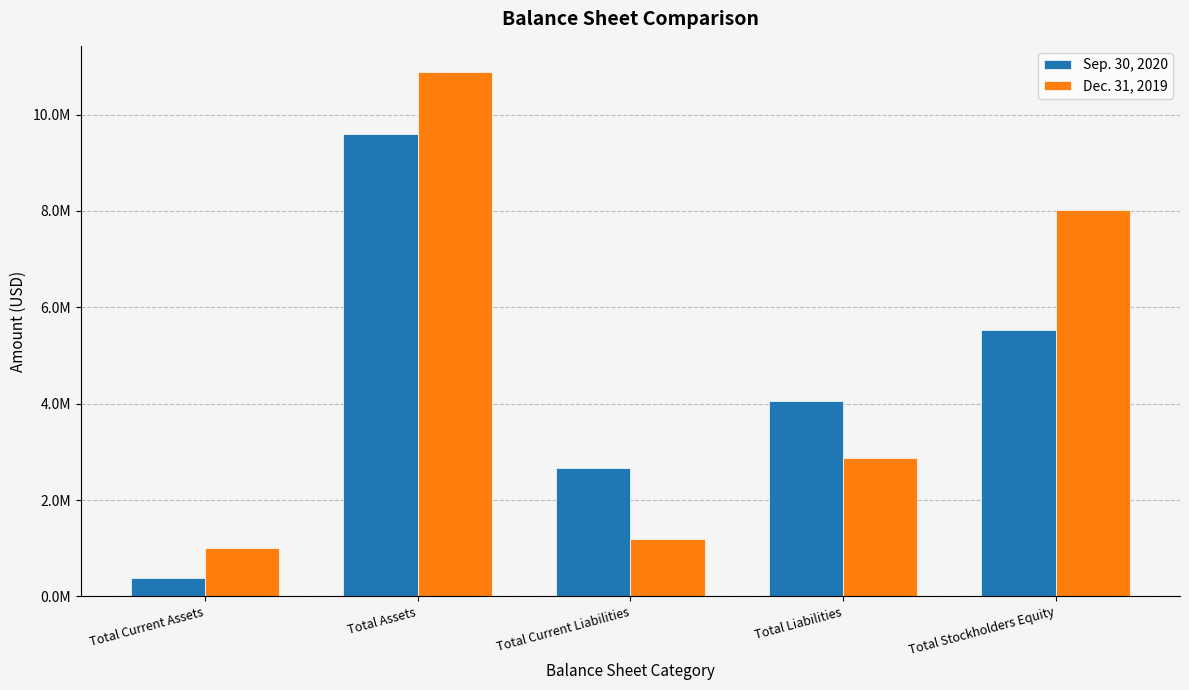

Is the value of Sep. 30, 2020 at Total Stockholders Equity greater than the value of Dec. 31, 2019 at Total Assets?

No